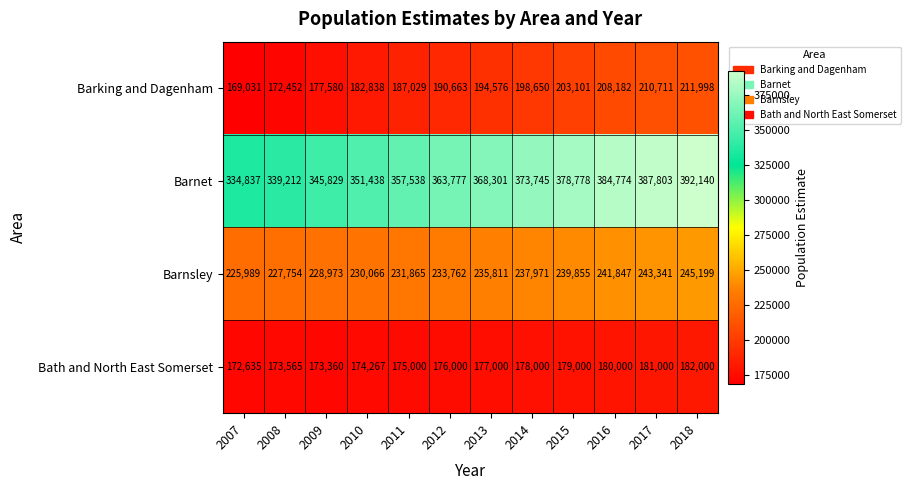

Where is Barnsley nearest to the value 235594?

2013